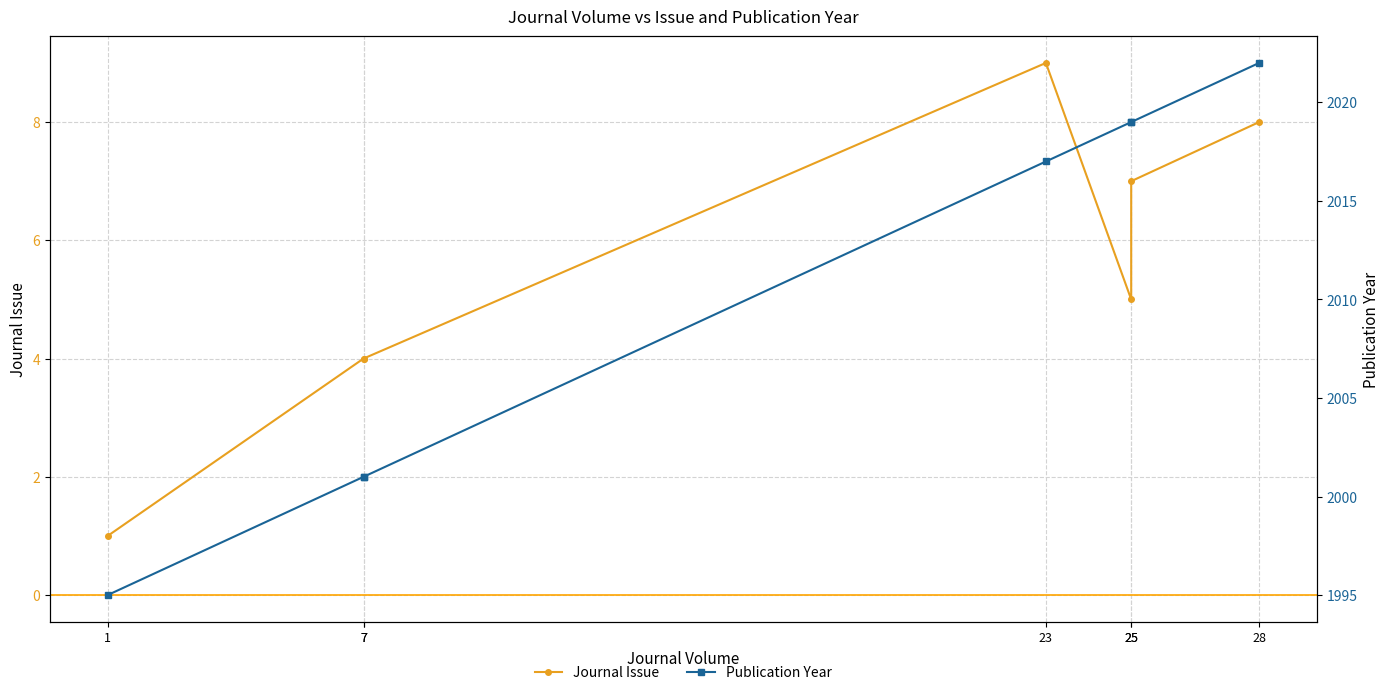

True or false: Journal Issue and Publication Year cross at least once.

False